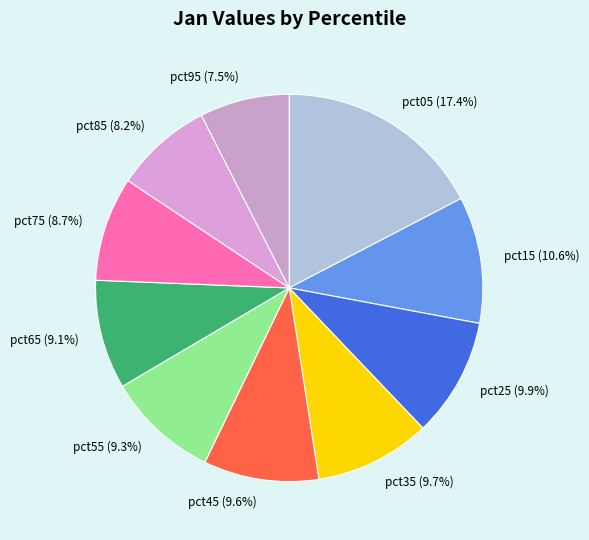

Count the number of slices in the pie.

10